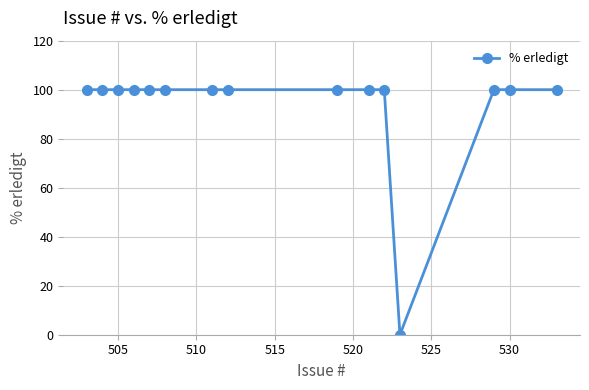

What is the greatest value displayed?

100